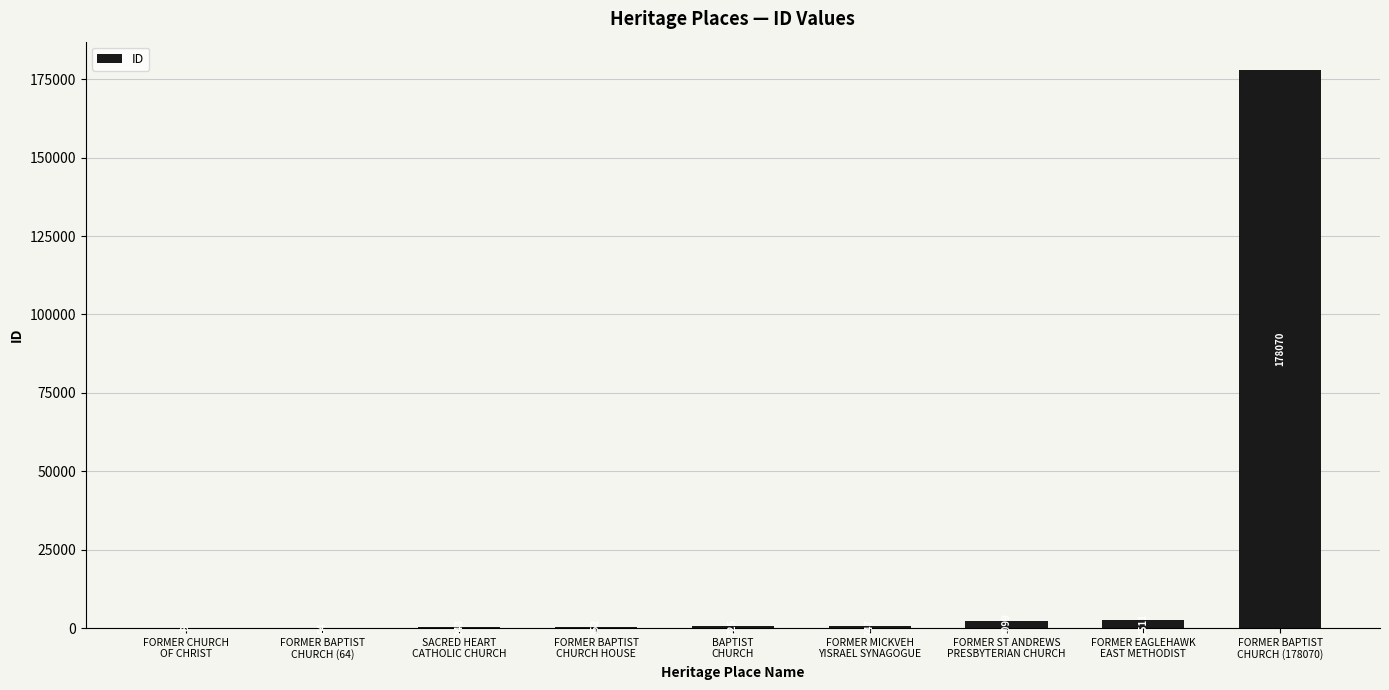

What is the maximum value shown in the chart?

178070